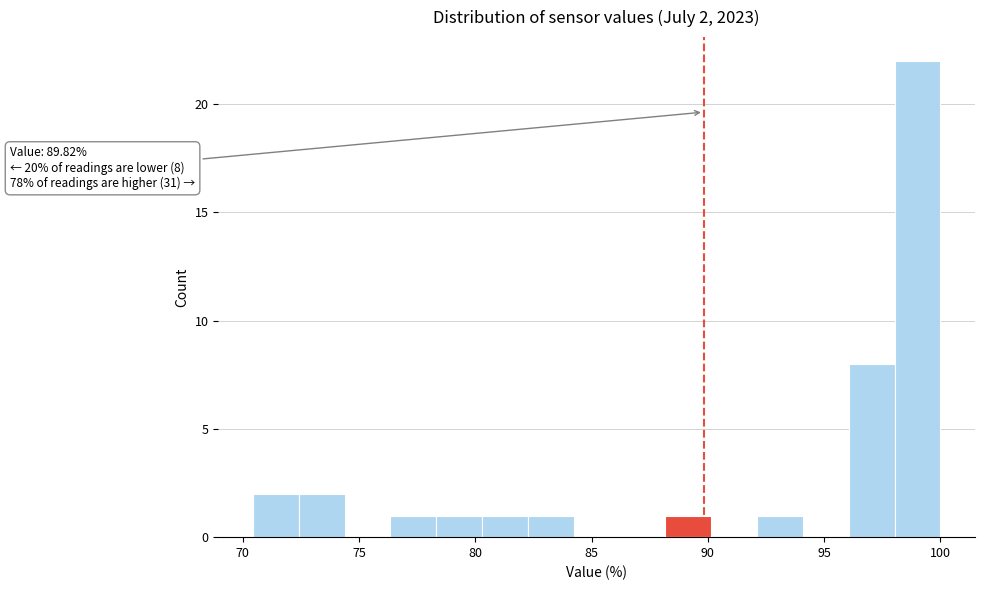

Read against the x-axis, roughly where is the centre of the tallest bar?

99.0